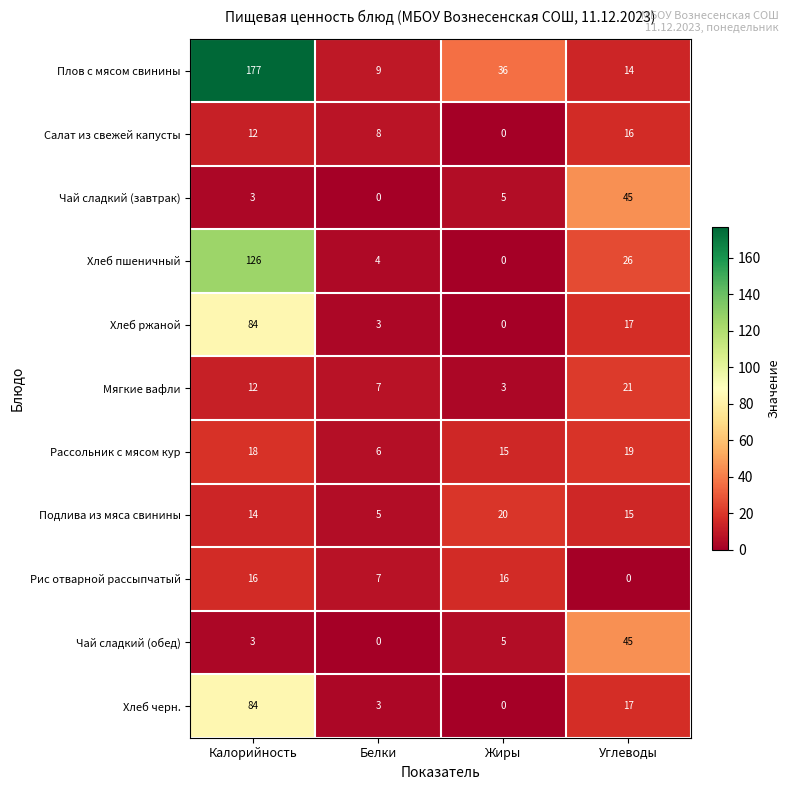

What is the average value of the Хлеб ржаной series?

26